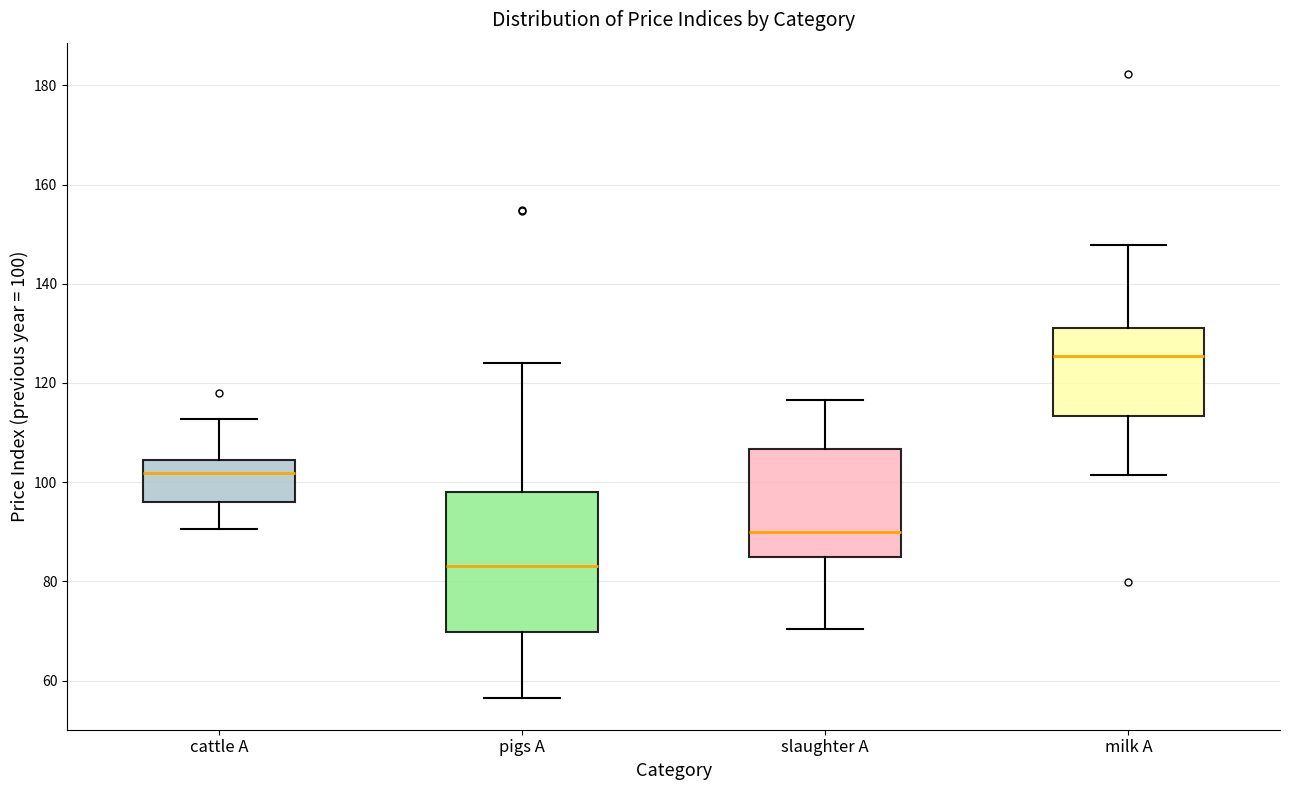

Which box's median line is the highest?

milk A